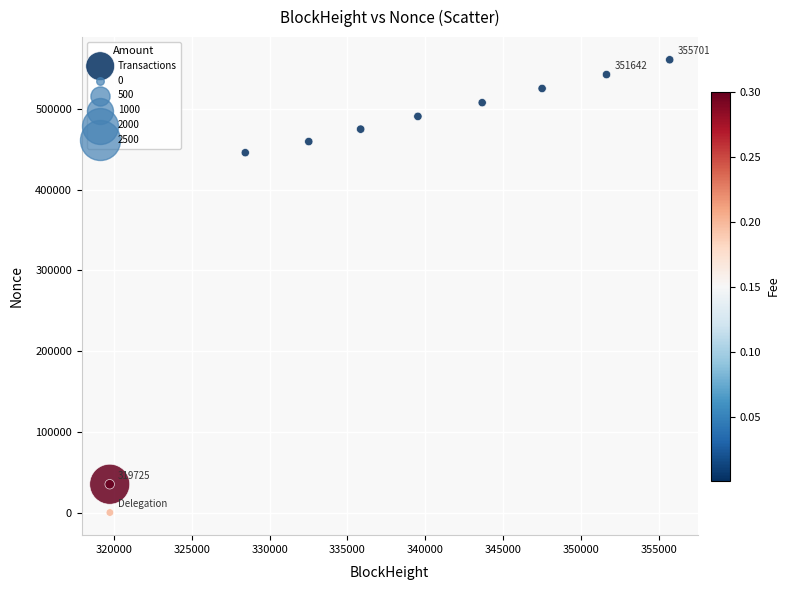

What Y value in the scatter plot is closest to 280535?

445922